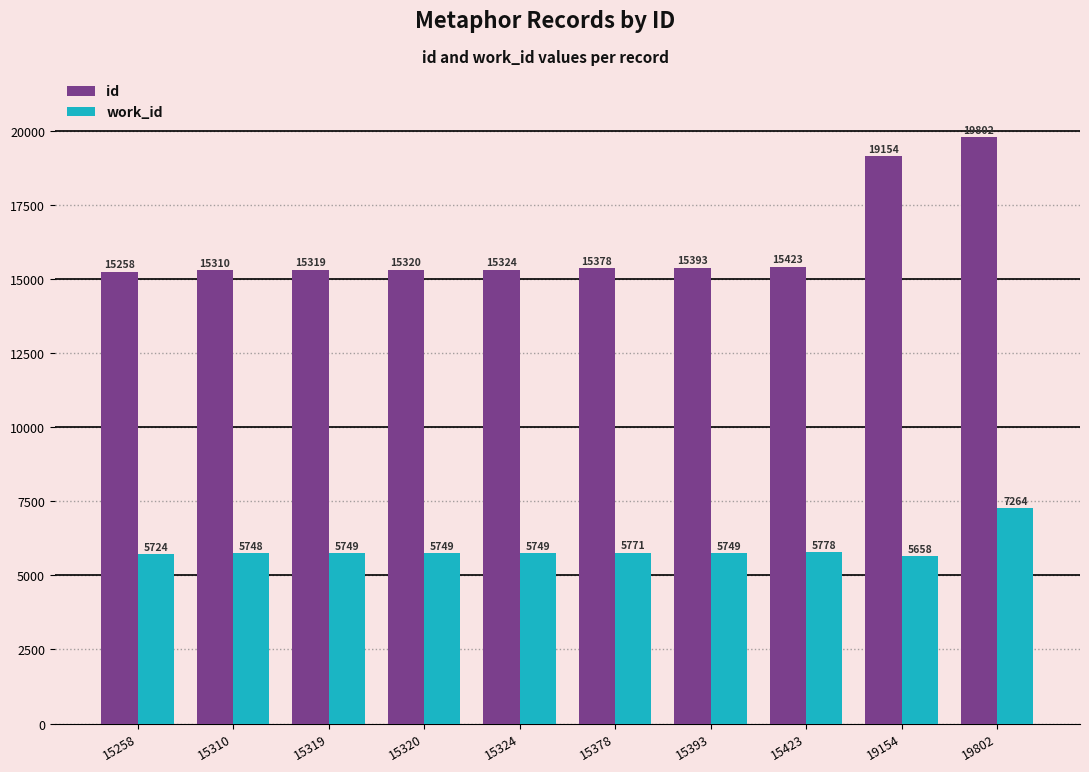

What are all the series names shown in the legend?

id, work_id